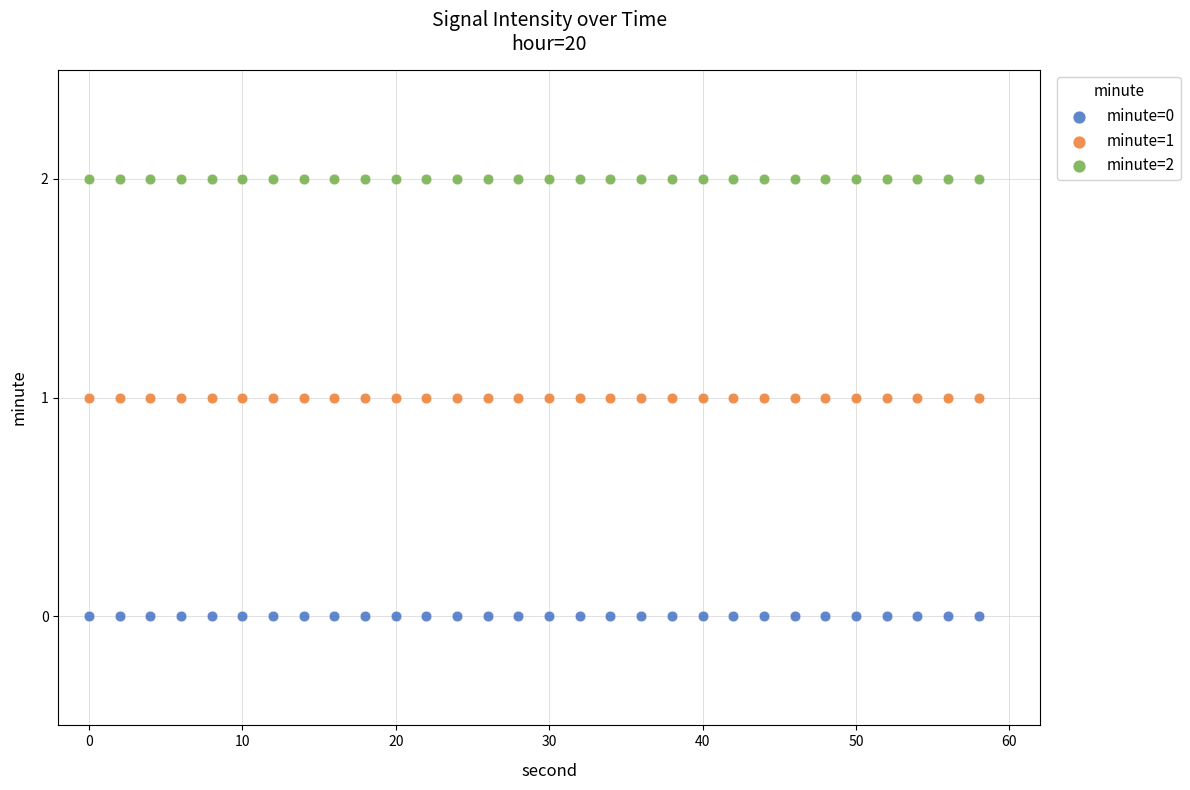

Which series reaches the maximum Y coordinate?

minute=2